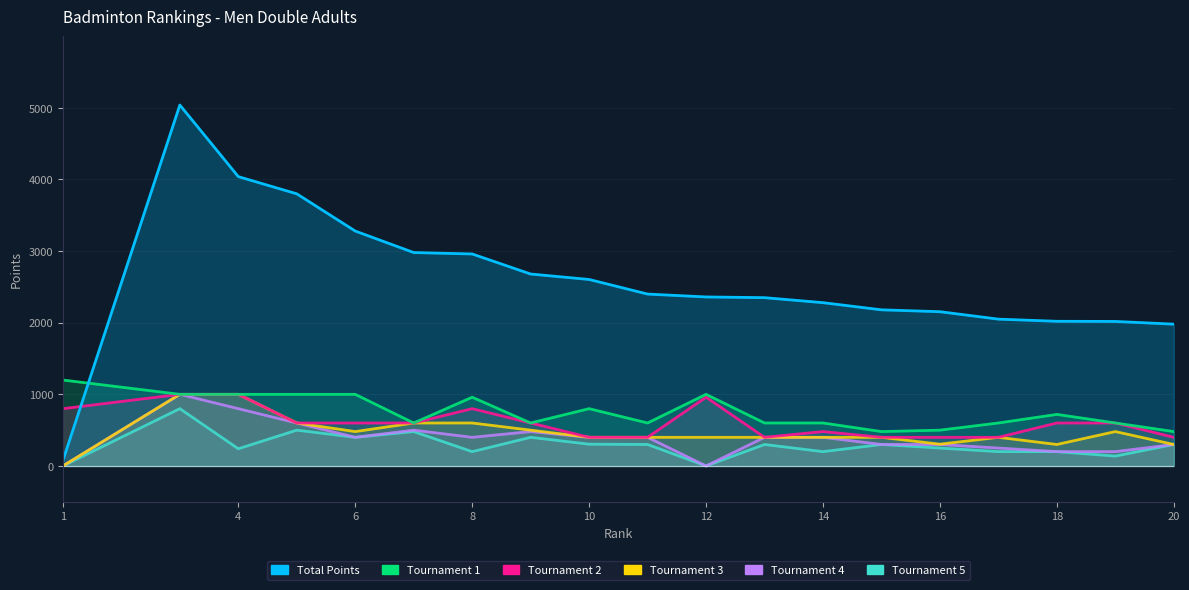

What is the difference between the second highest and minimum values in the Body (Points) series?

3964